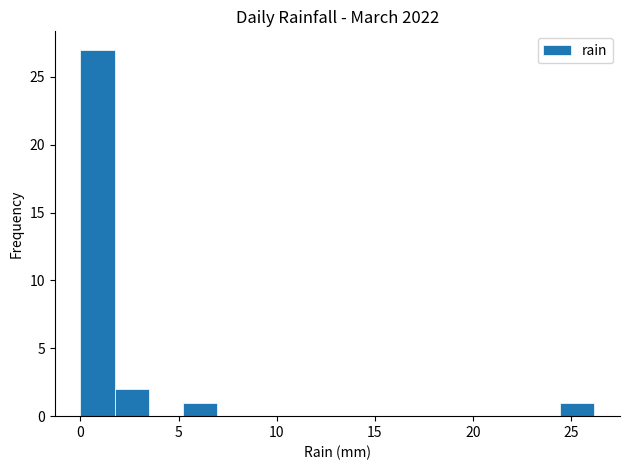

Read against the x-axis, roughly where is the centre of the tallest bar?

1.0